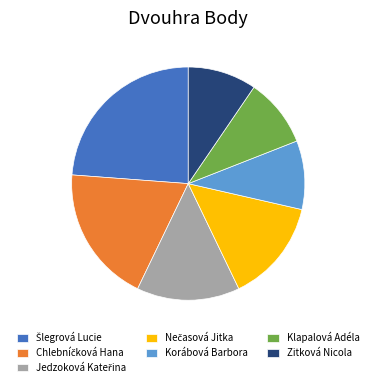

True or false: Zitková Nicola accounts for 10% of the total.

True